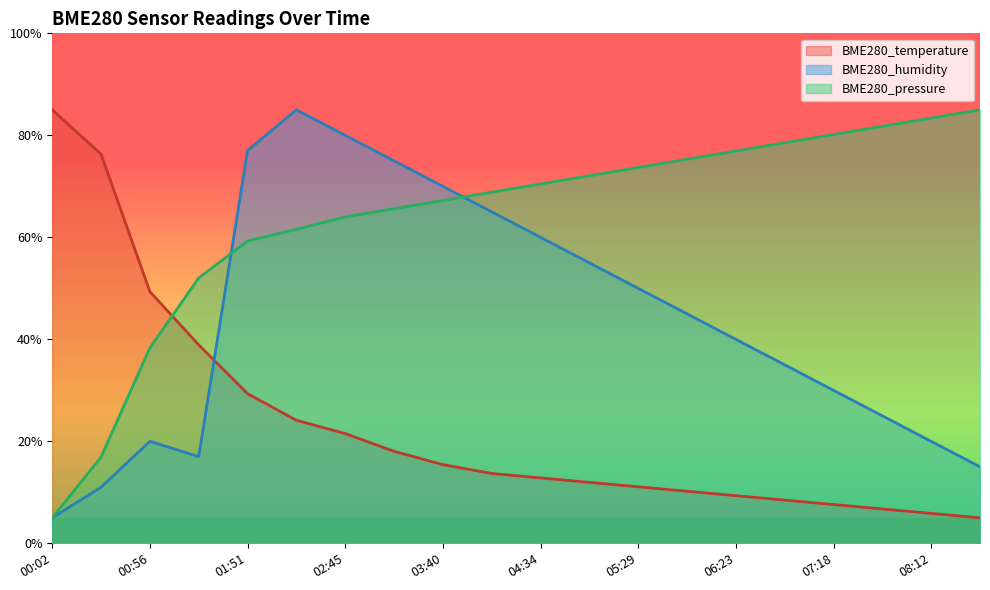

Where do BME280_humidity and BME280_pressure first cross each other?

01:23 and 01:51